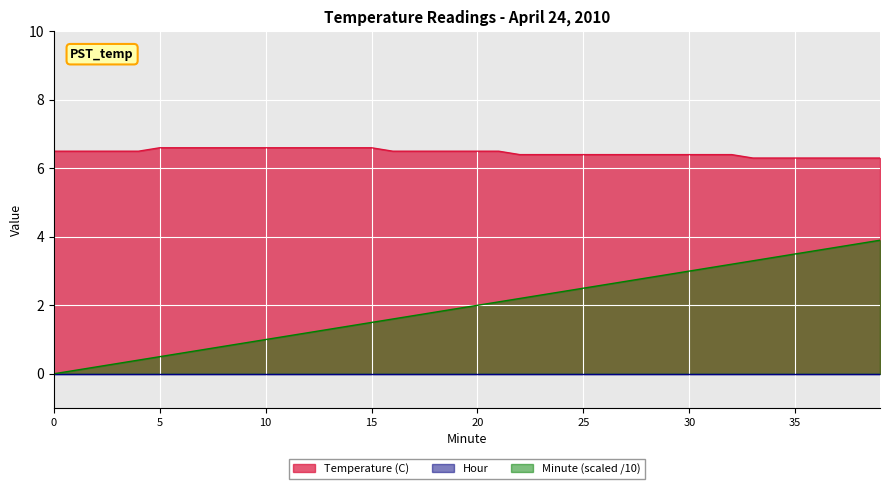

True or false: Minute has a value of 2.0 at 39.

False